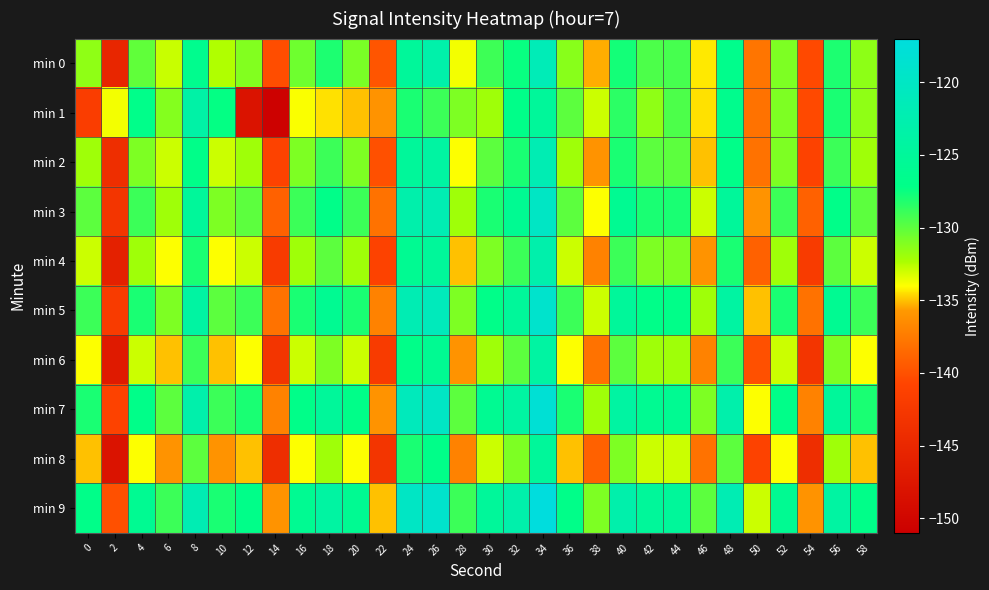

List the series in order of their peak value, lowest first.

min 8, min 6, min 1, min 4, min 2, min 0, min 3, min 5, min 7, min 9